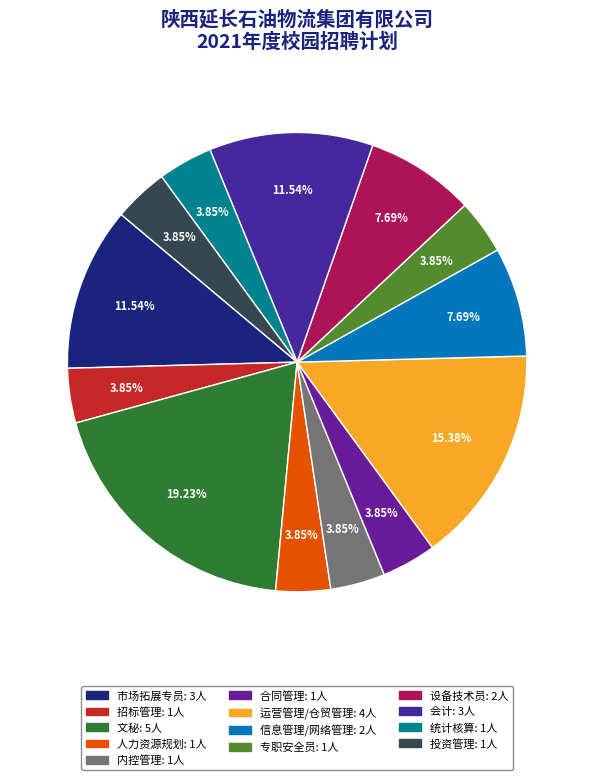

The 设备技术员 slice represents 20% of the pie. True or false?

False